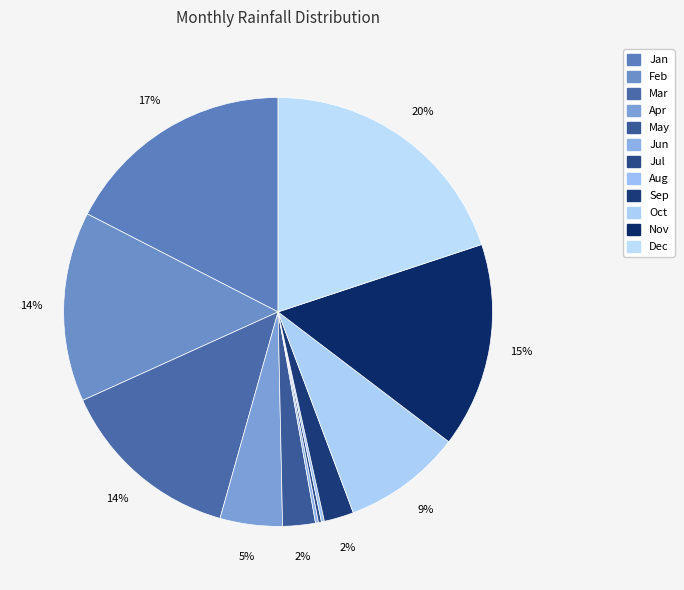

What portion of the pie excludes Feb?

85.7%